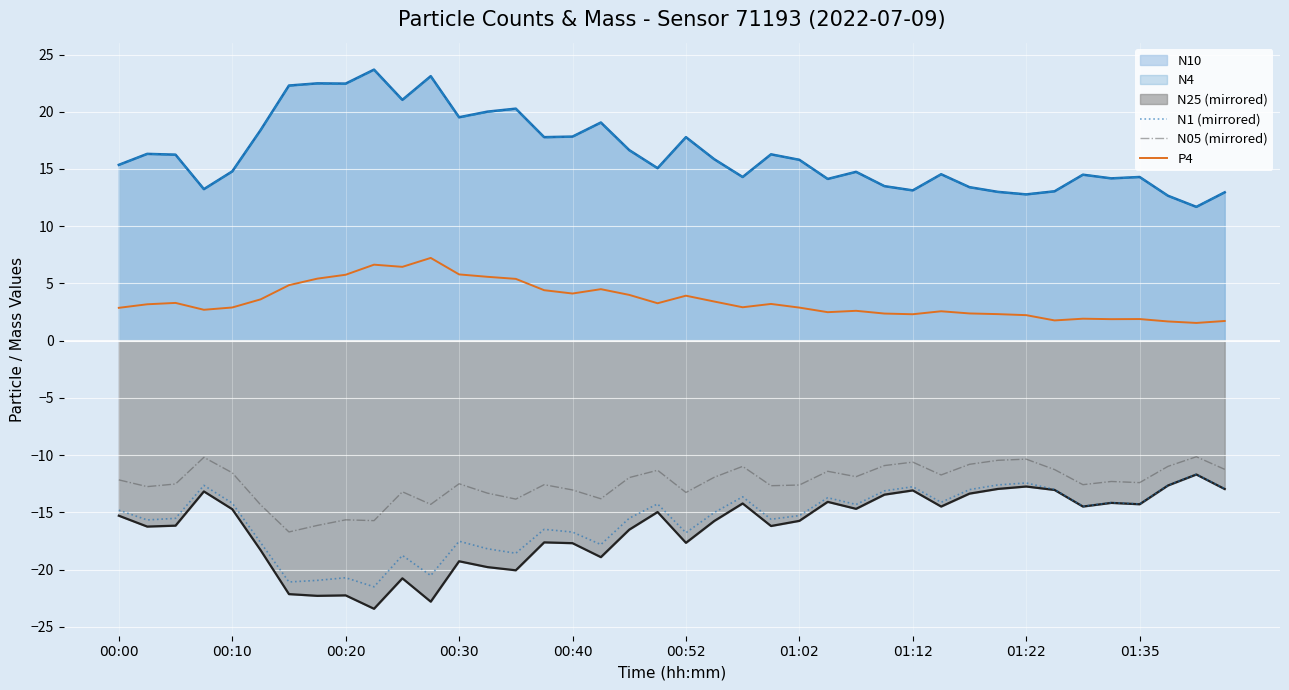

At how many categories does at least one series exceed -5?

40